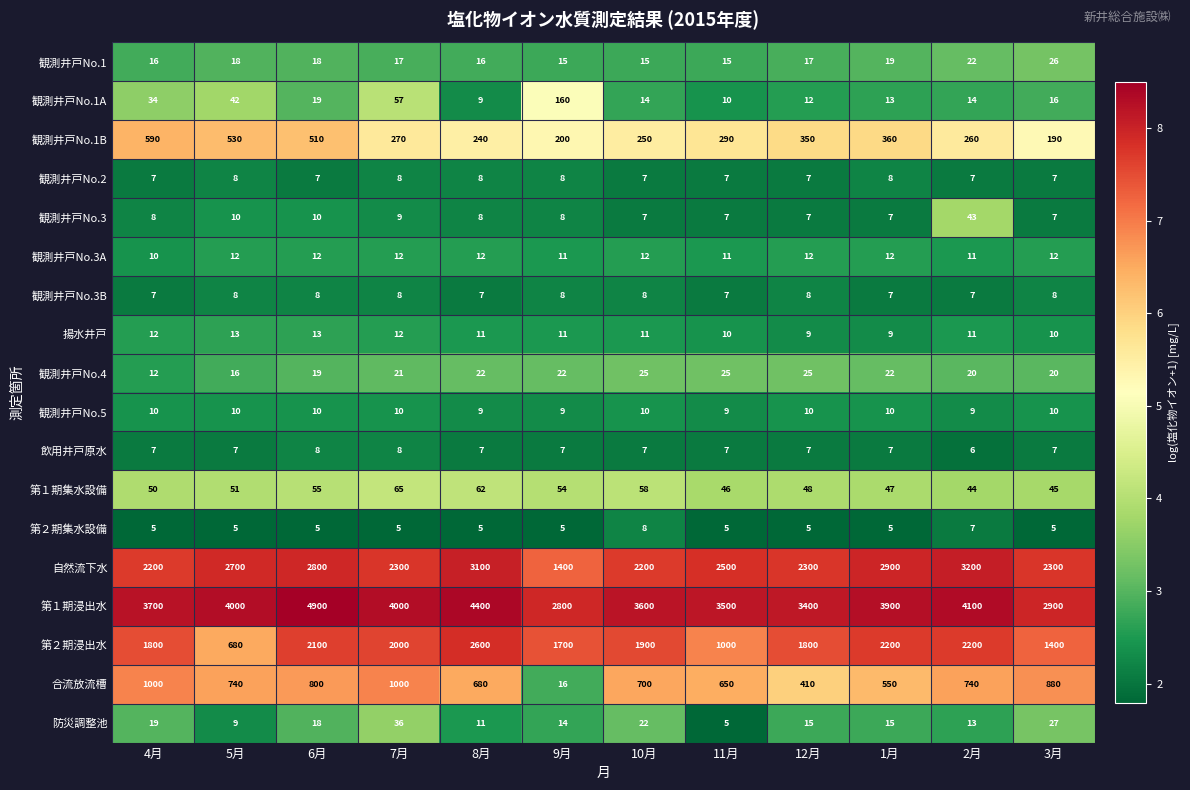

At which label is 観測井戸No.1B closest to 390?

1月